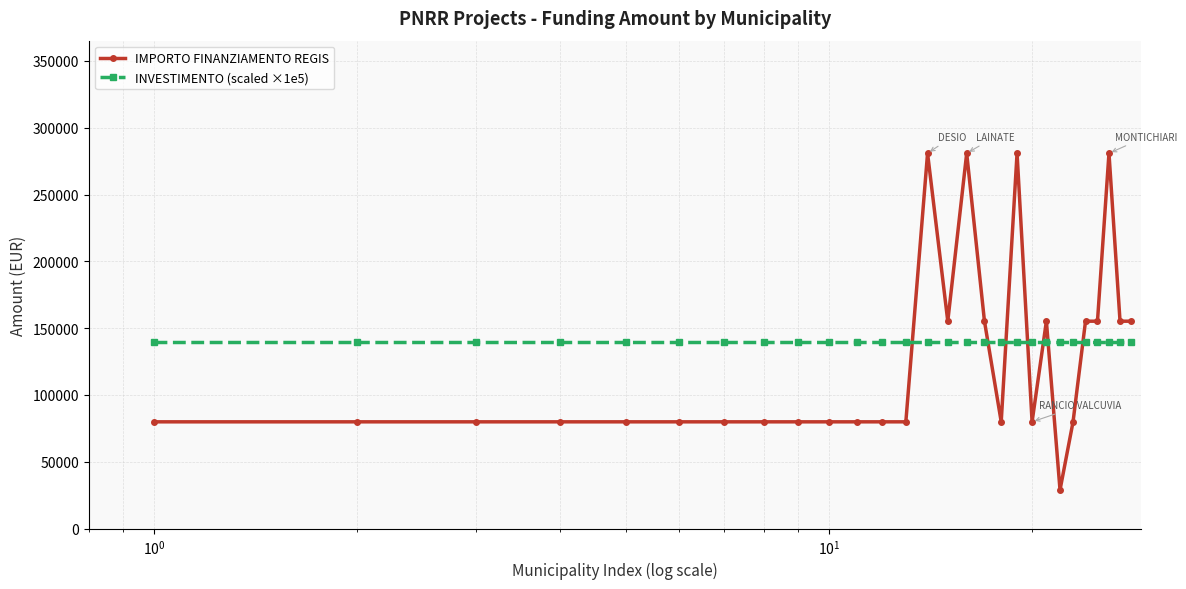

After their last crossing, which series has the higher values: IMPORTO FINANZIAMENTO REGIS or INVESTIMENTO (scaled ×1e5)?

IMPORTO FINANZIAMENTO REGIS